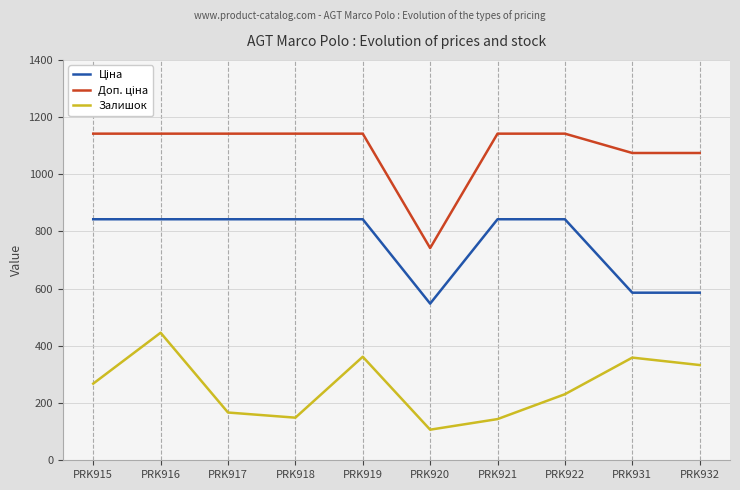

Where is Залишок nearest to the value 276?

PRK915